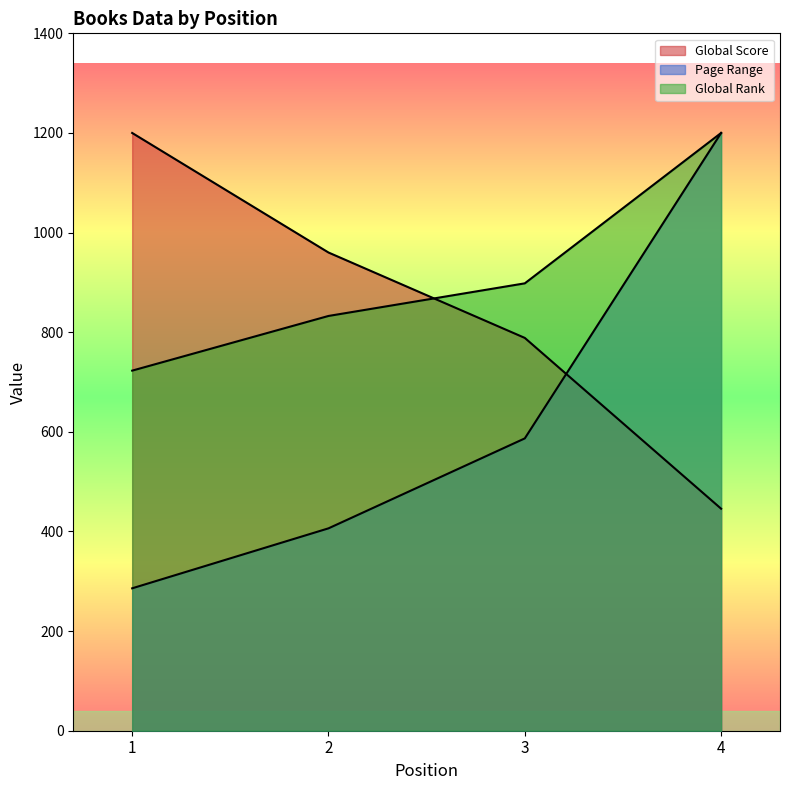

Where does the Global Rank series first go above 898?

3